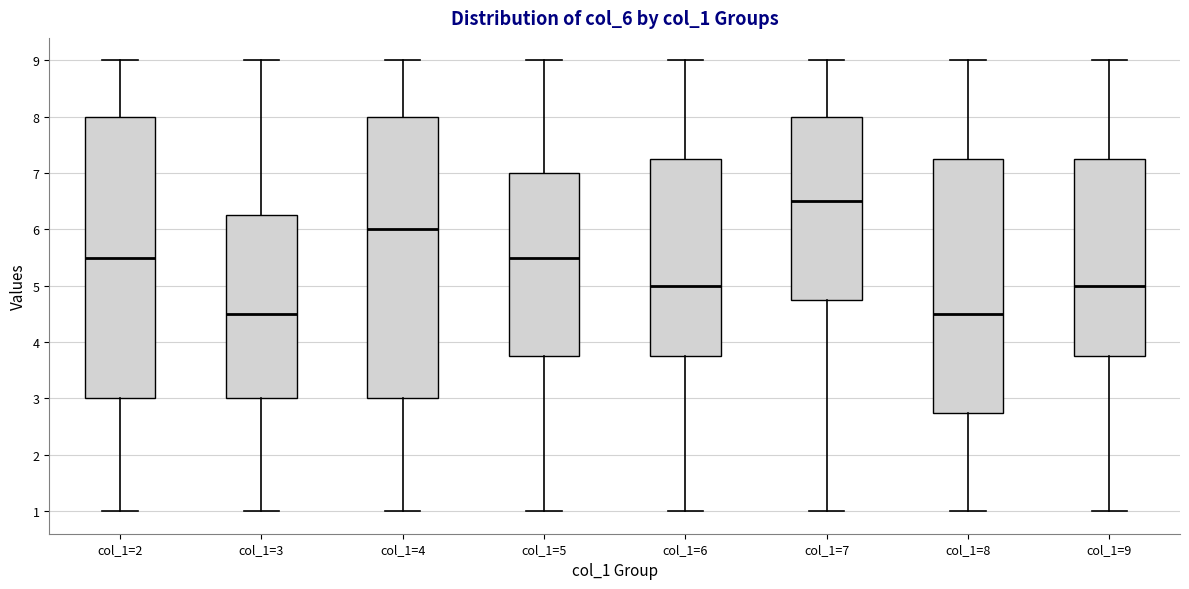

Which box's median line is the highest?

col_1=7